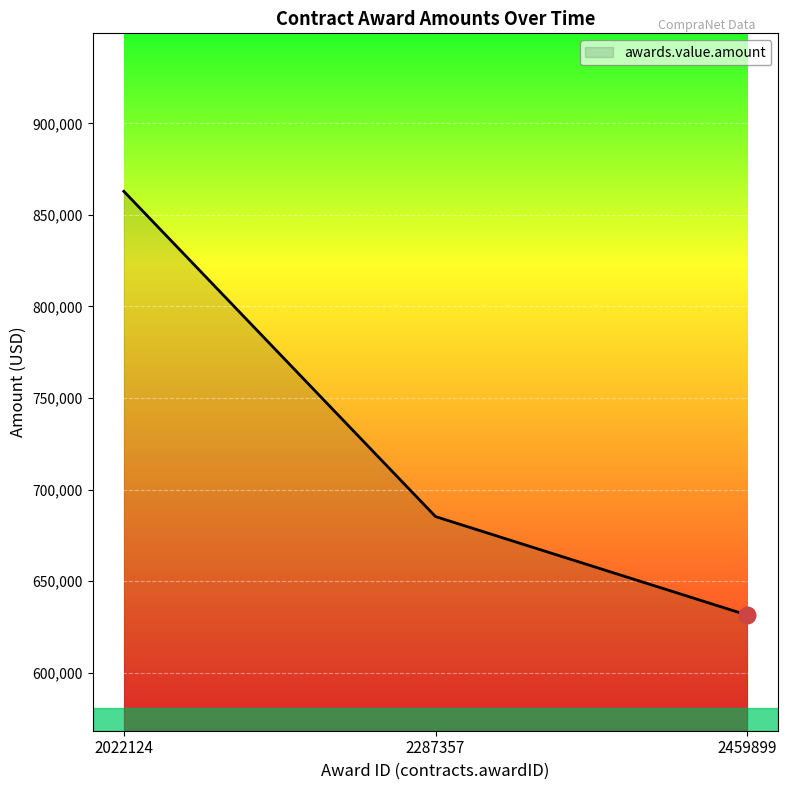

Reading left to right, list all the values displayed in this chart.

2022124=862887.4	2287357=685247.8	2459899=631450.0